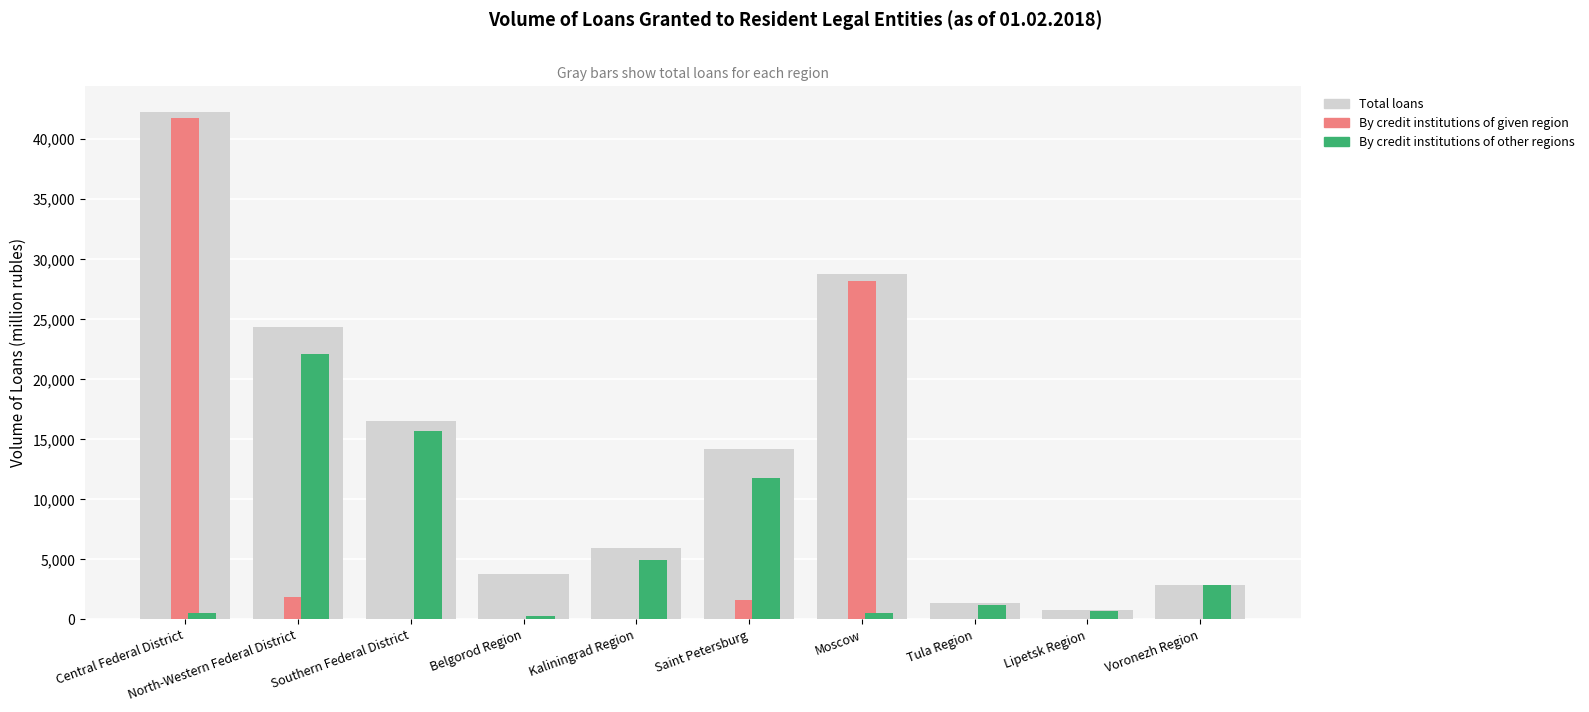

What is the sum of all By credit institutions of given region values?

73469